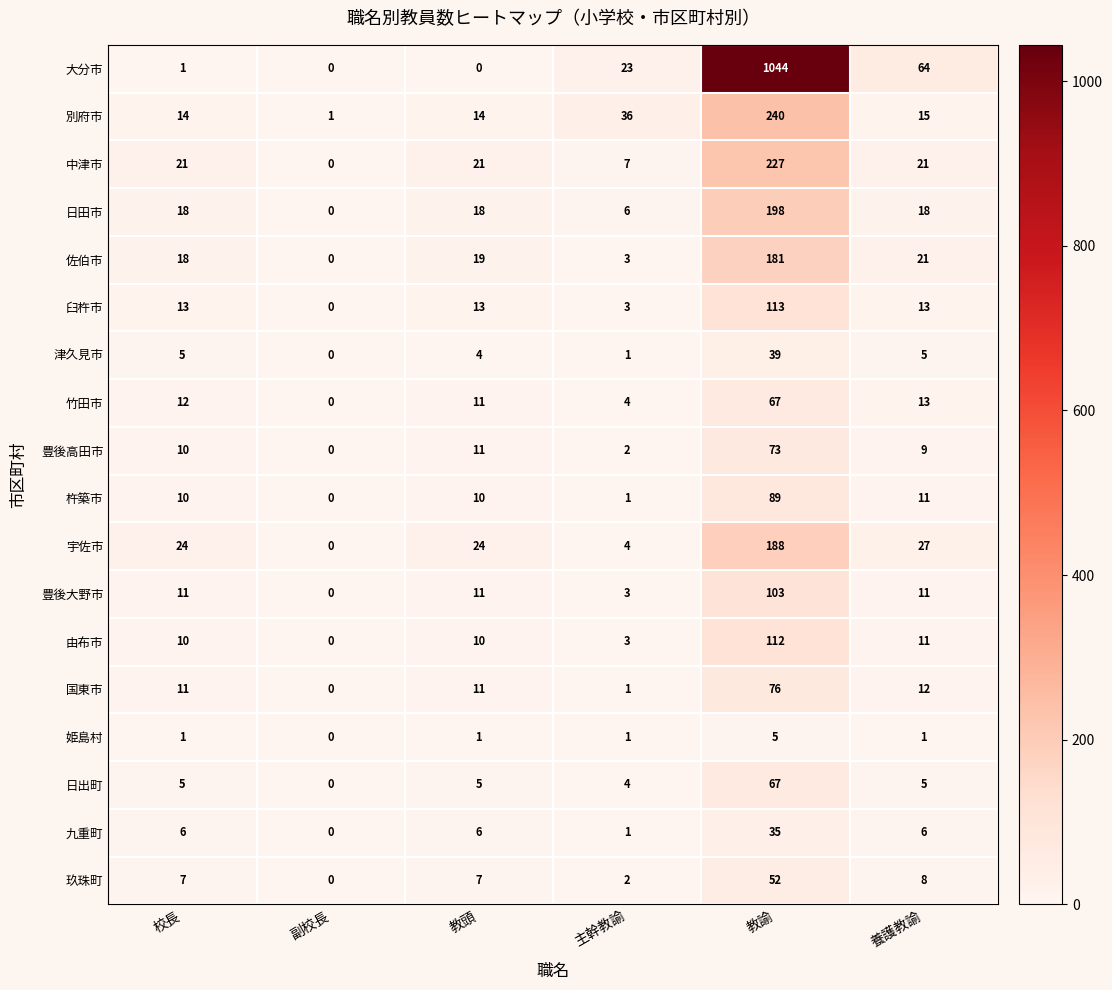

At which category is the sum across all series the highest?

教諭